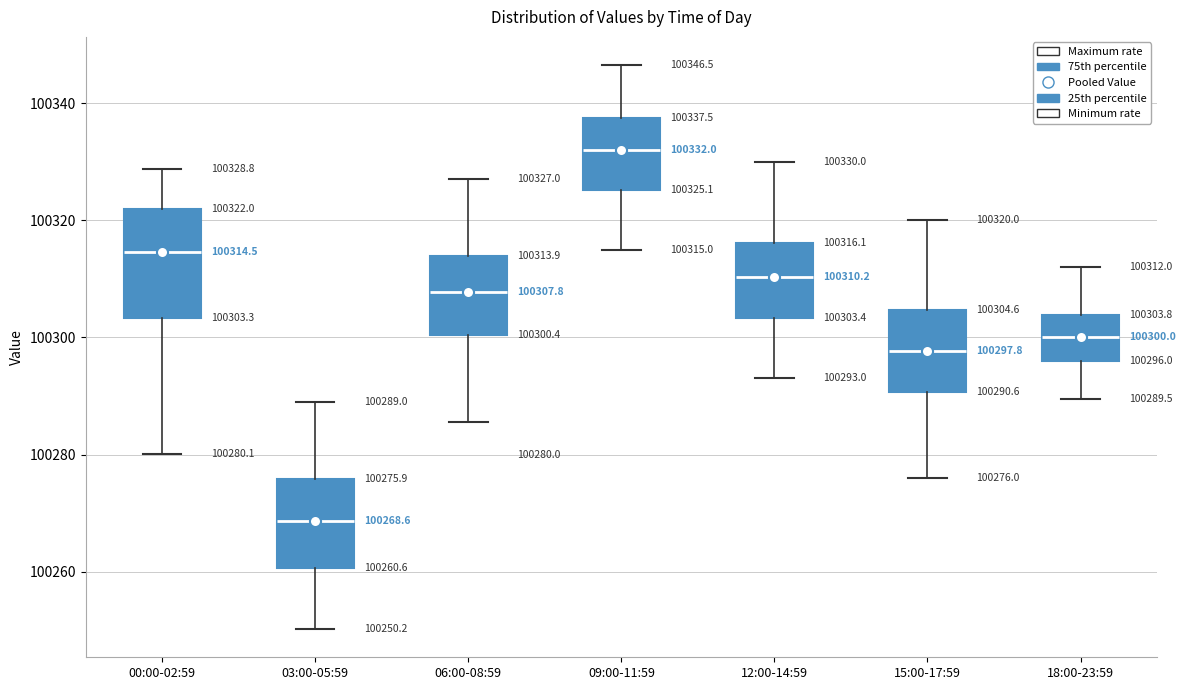

Comparing the boxes themselves (not the whiskers), which one is the tallest?

00:00-02:59